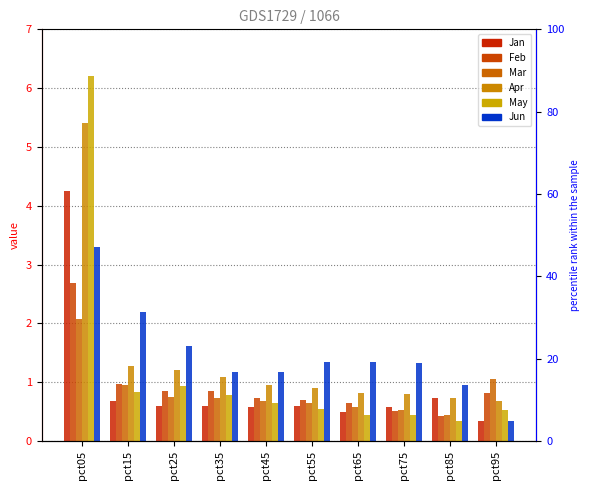

Is the value of Mar at pct25 greater than the value of May at pct55?

Yes